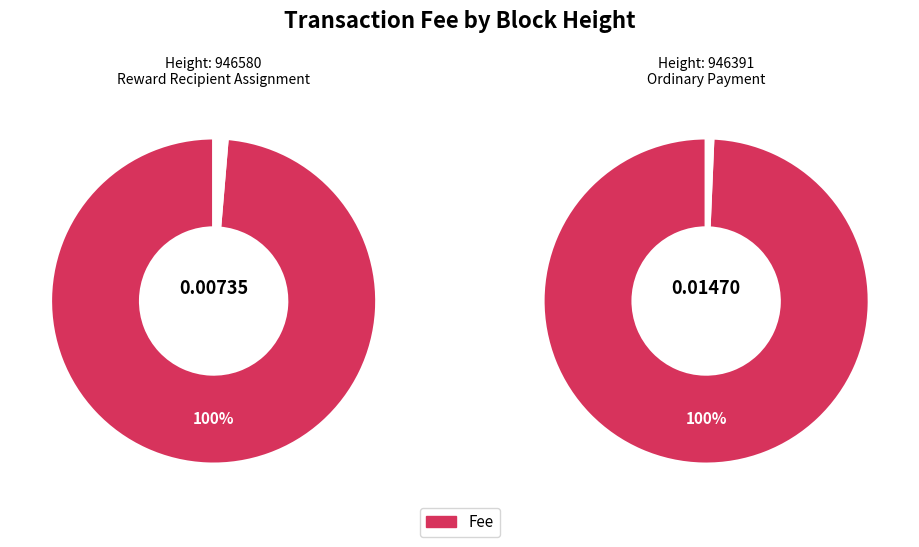

Which category has the biggest portion of the pie?

946391